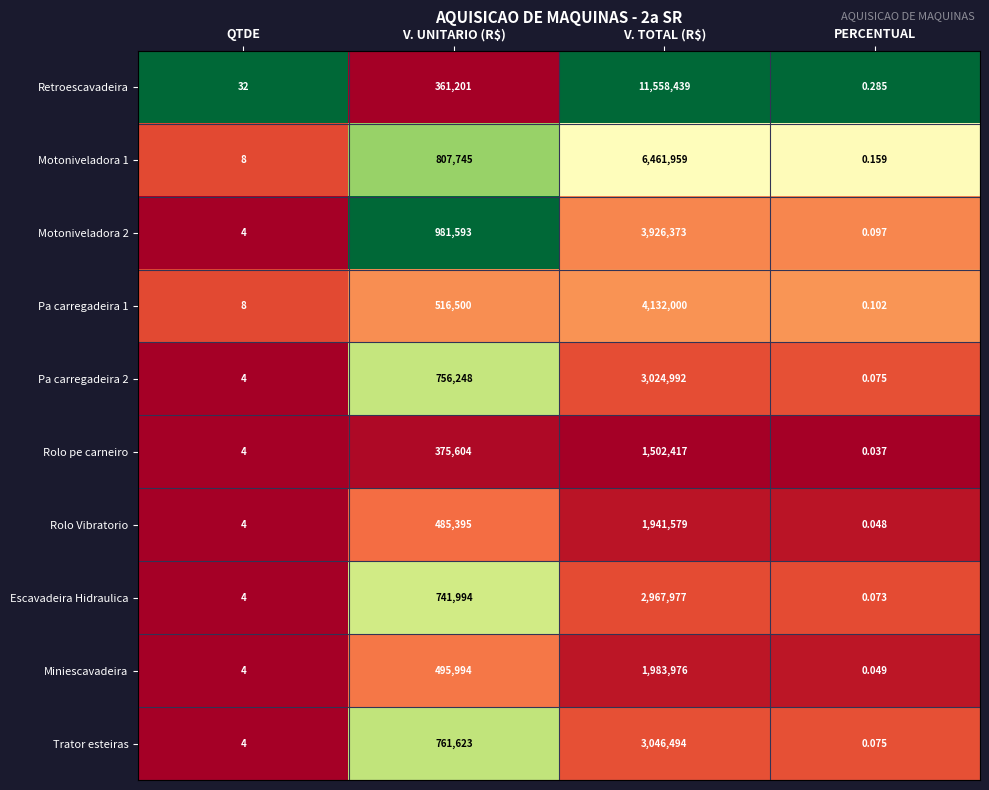

Which series has the widest spread of values?

Retroescavadeira